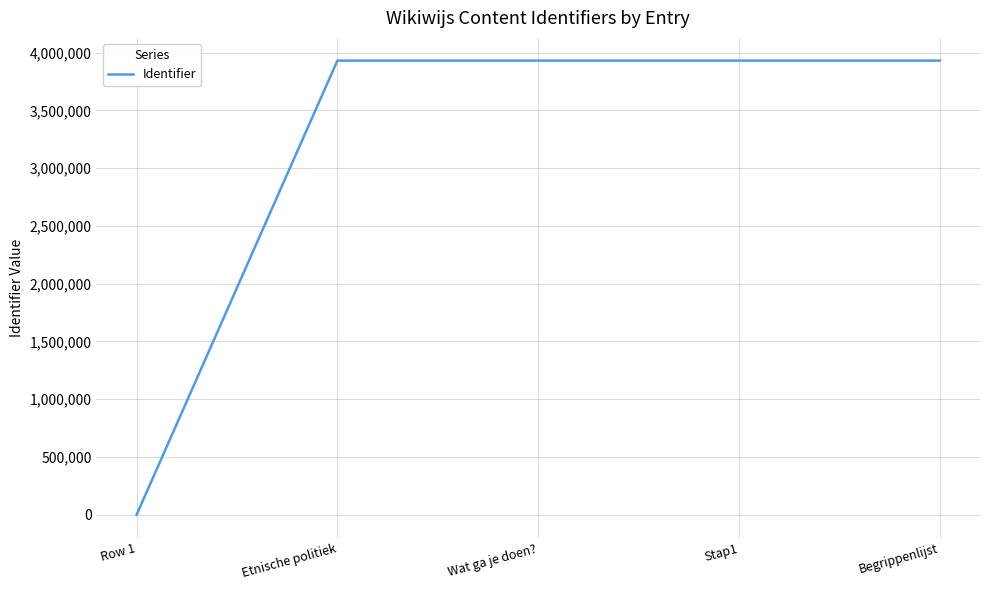

What is the maximum value shown in the chart?

3930481